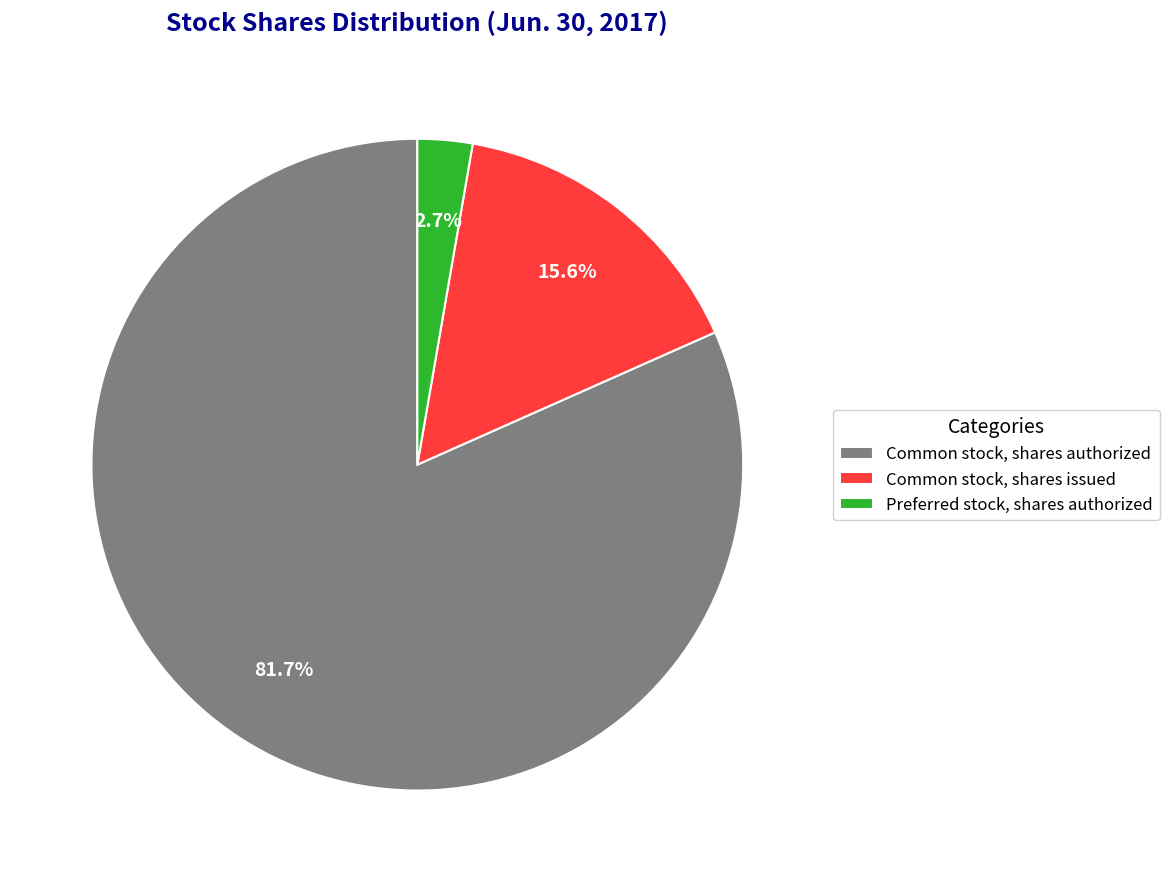

To the nearest percent, what is the combined percentage of Common stock, shares authorized and Common stock, shares issued?

97%